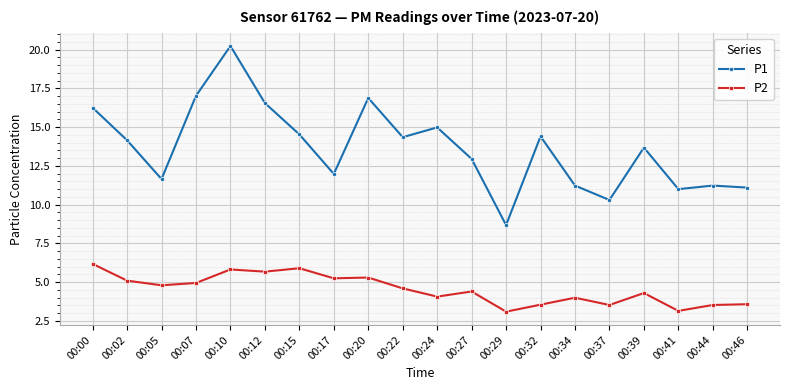

What is the minimum value for P2?

3.1